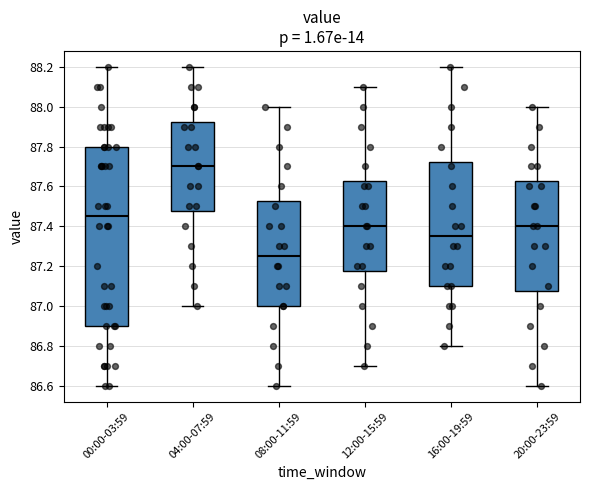

Which box is the tallest, from its lower edge to its upper edge?

00:00-03:59